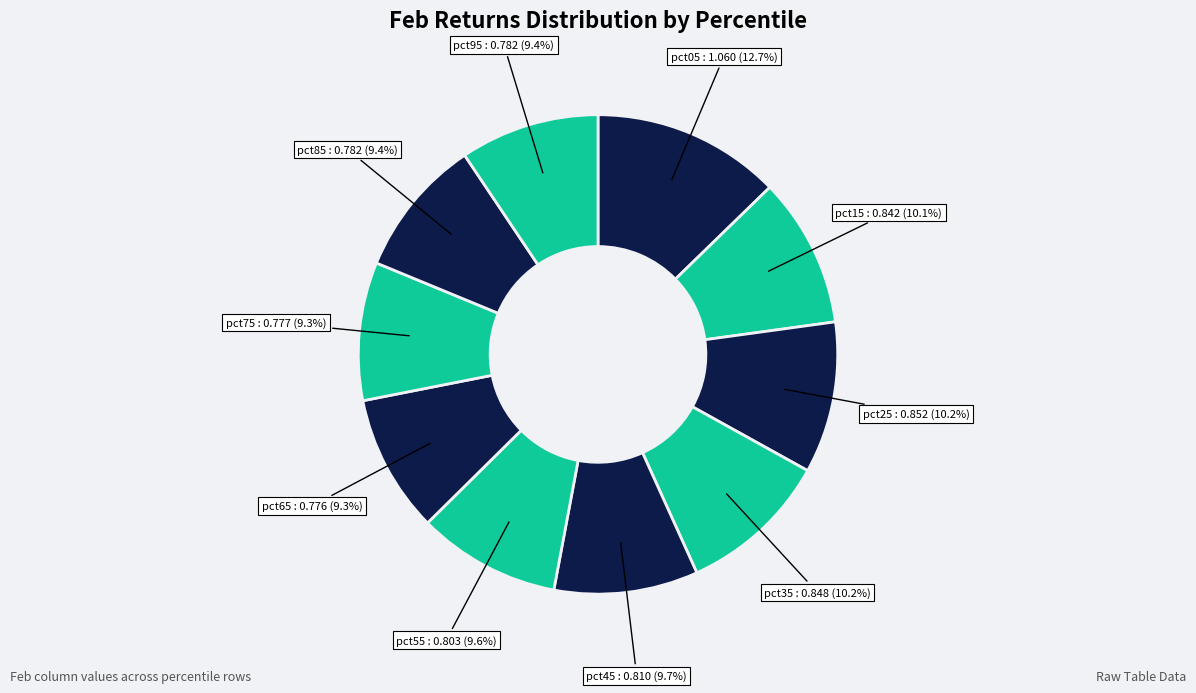

Does any single category account for the majority?

No